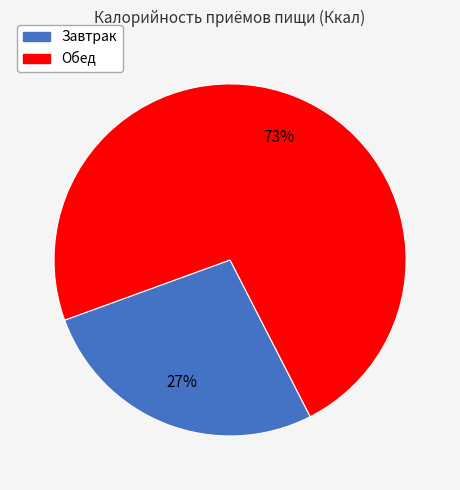

To the nearest percent, what portion does Завтрак represent?

27%